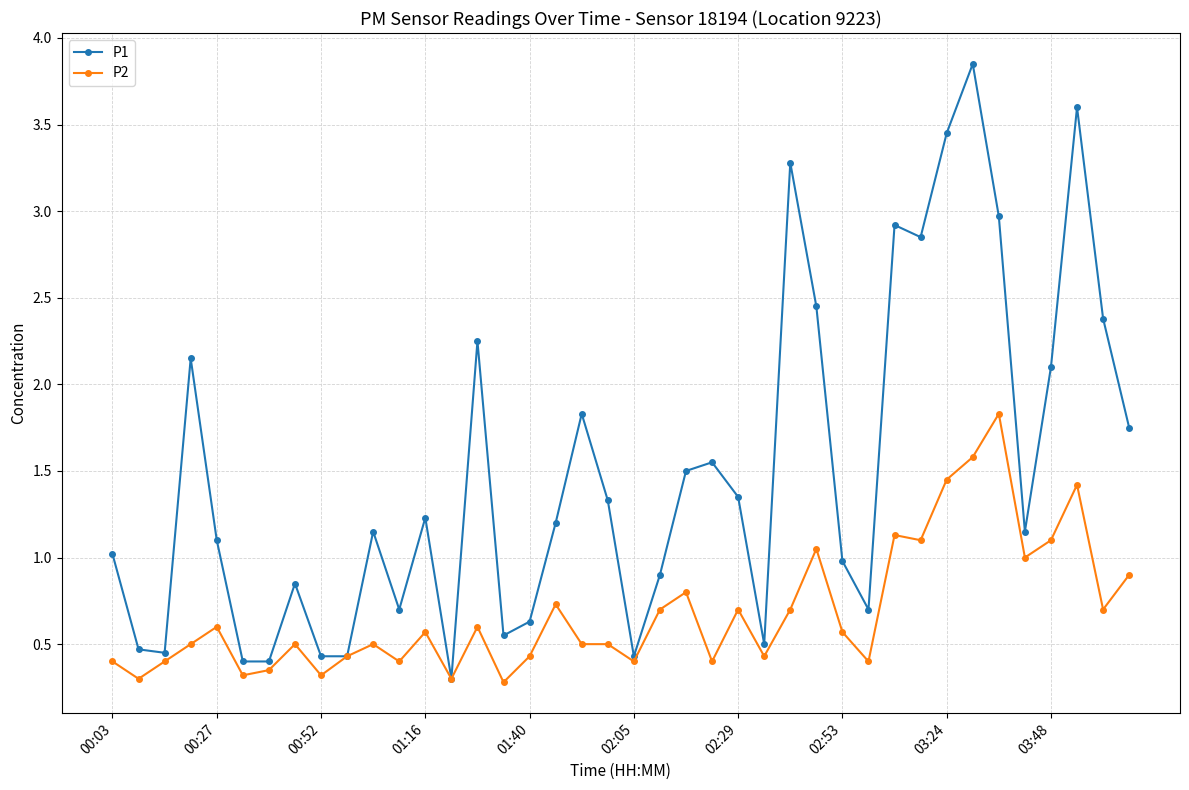

Which series has the widest spread of values?

P1